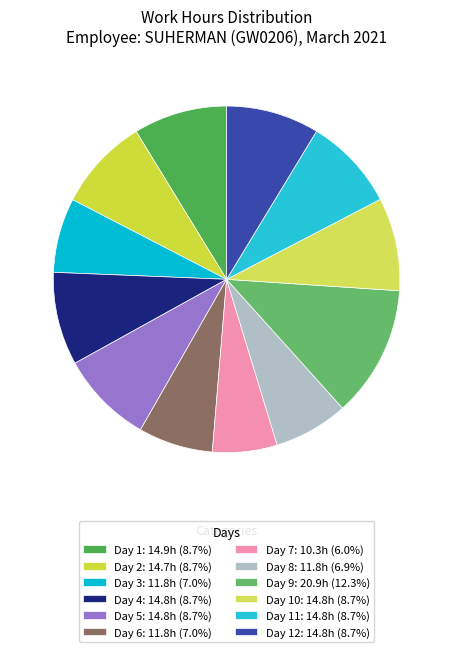

How many segments does this pie chart have?

12